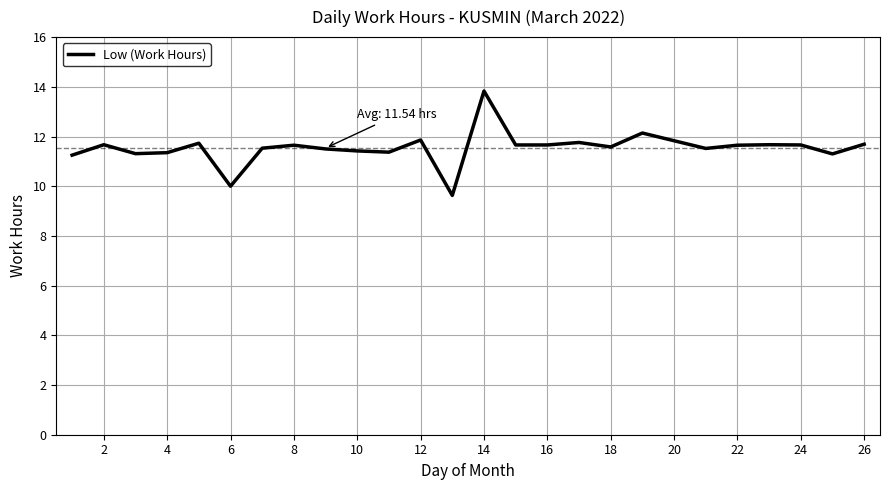

What is the minimum value shown in the chart?

9.6